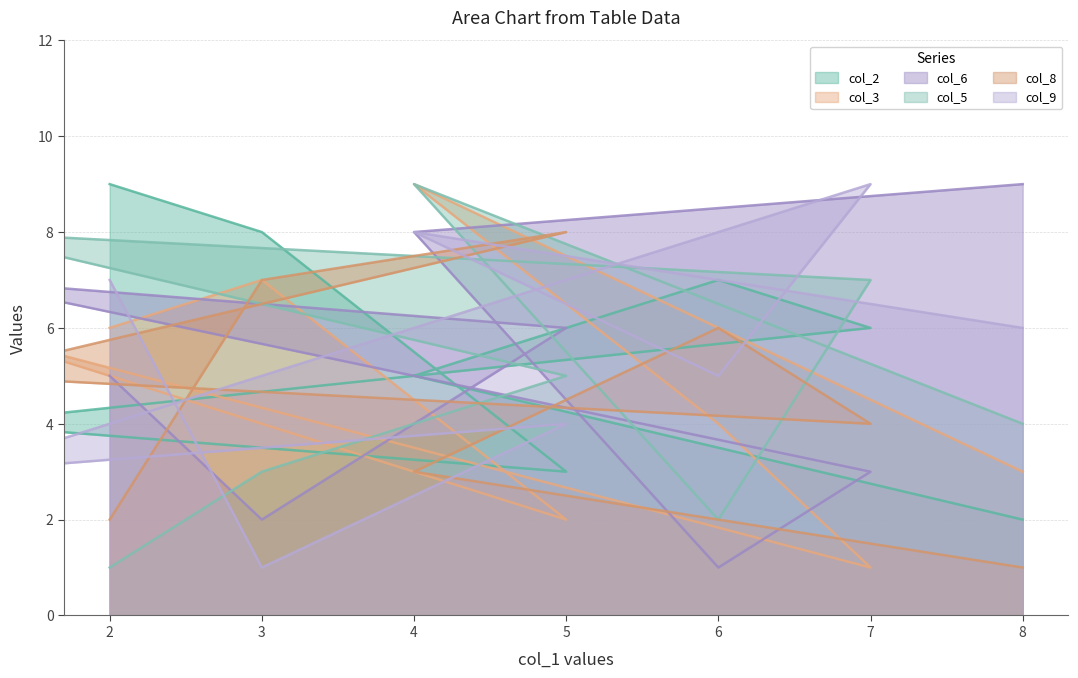

How many col_5 values are between 3 and 8?

5